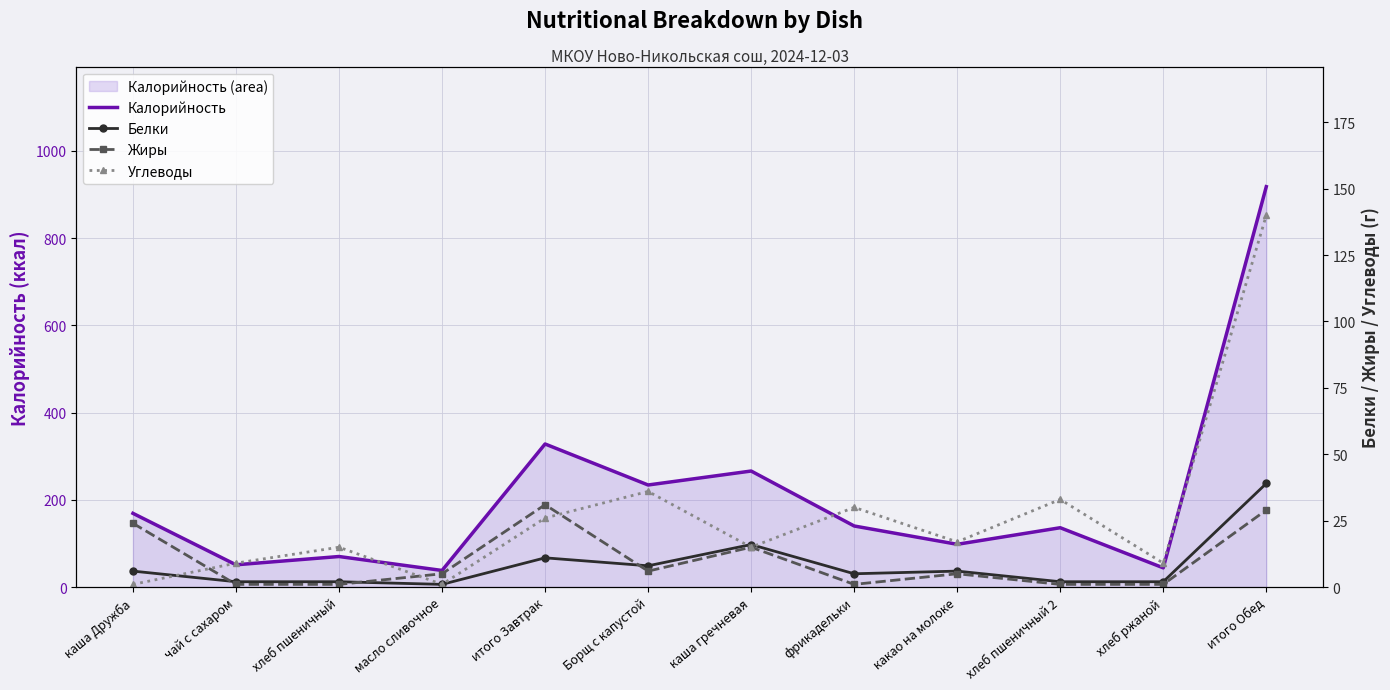

How many series are shown in this chart?

4